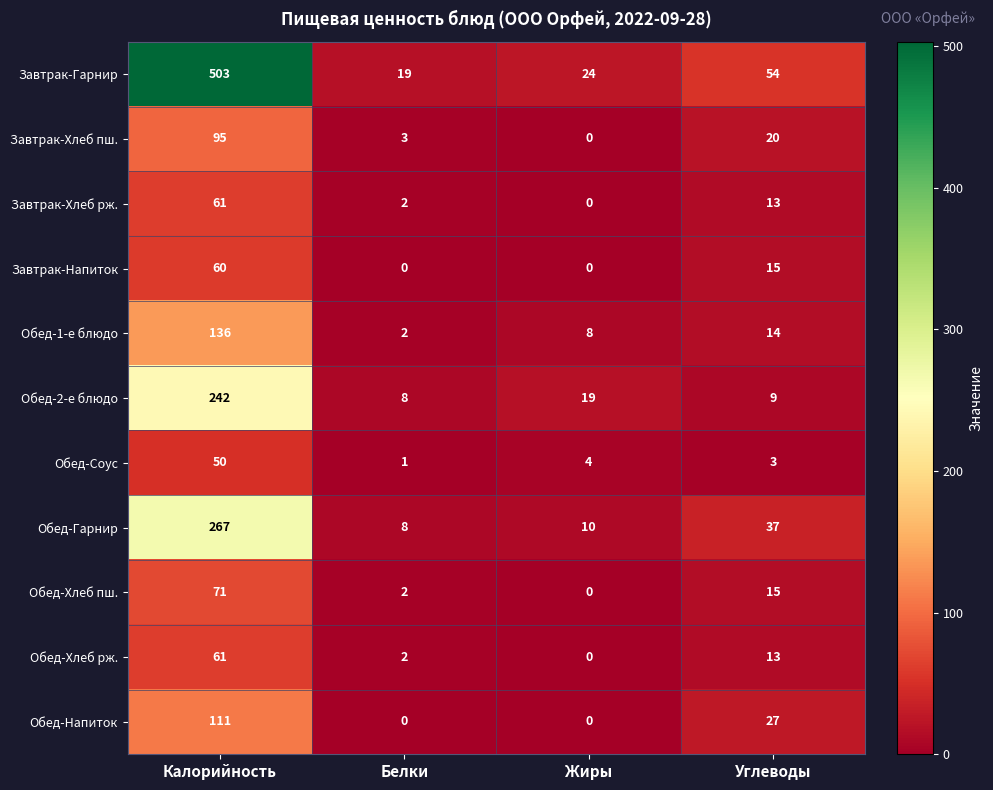

What is the sum of the Обед-Хлеб рж. values at Углеводы and Жиры?

13